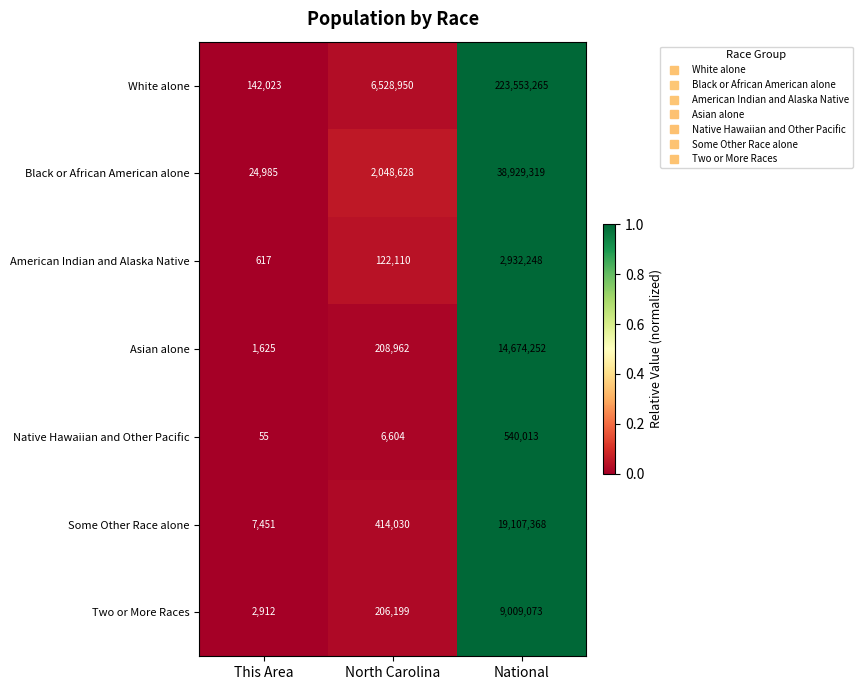

Which category has the lowest value across all series?

This Area